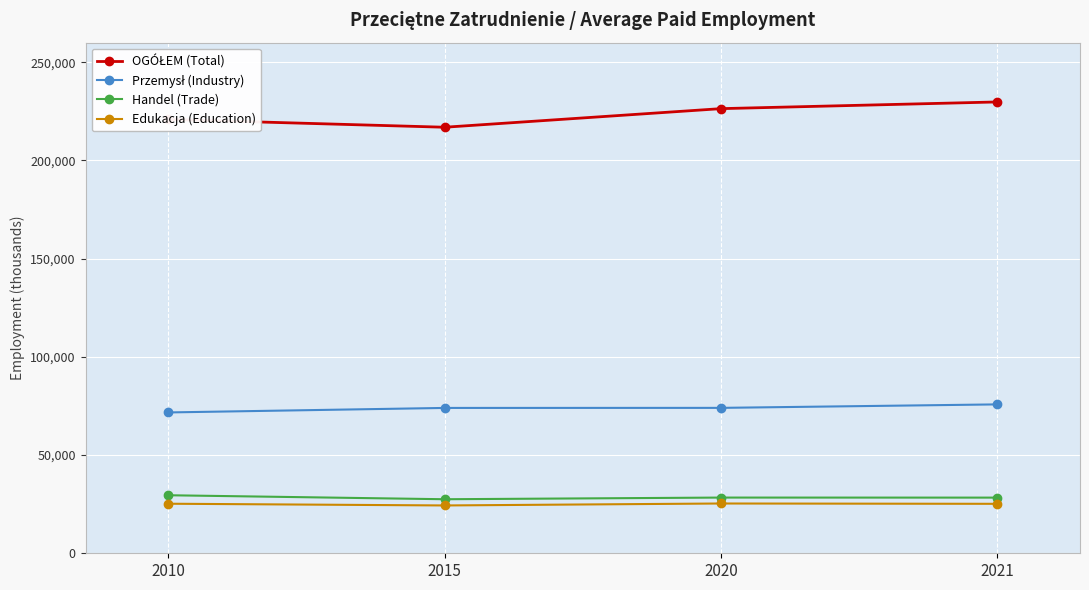

True or false: Edukacja (Education) has more than 1 interior local peaks.

False